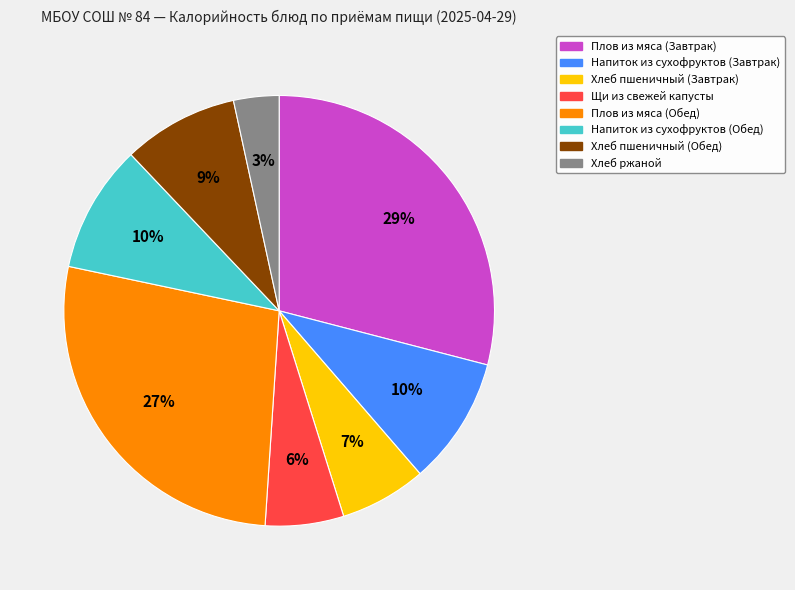

Does Хлеб пшеничный (Завтрак) account for over 50% of the chart?

No